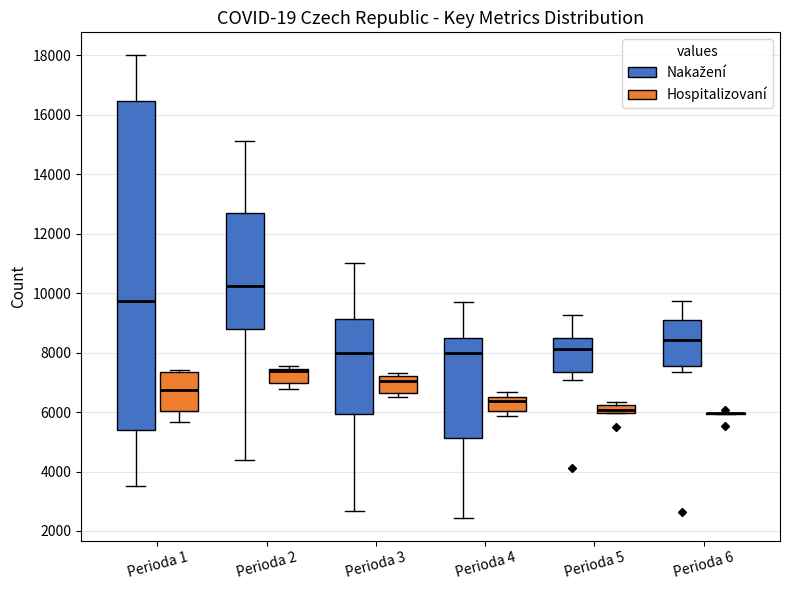

Where is the lower edge of the box for Perioda 4 (Hospitalizovaní) on the y-axis? The values are not printed on the chart, so give them approximately, as read against the axis.

6000